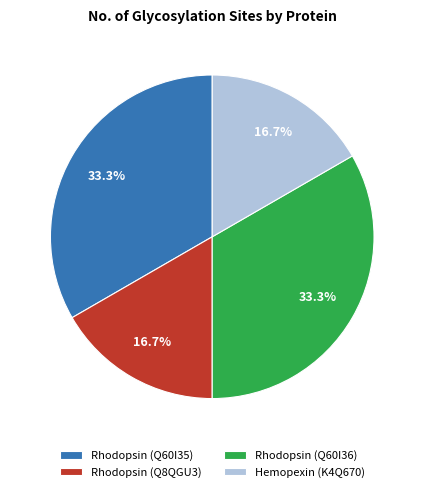

What percentage is the Hemopexin (K4Q670) slice, to the nearest percent?

17%